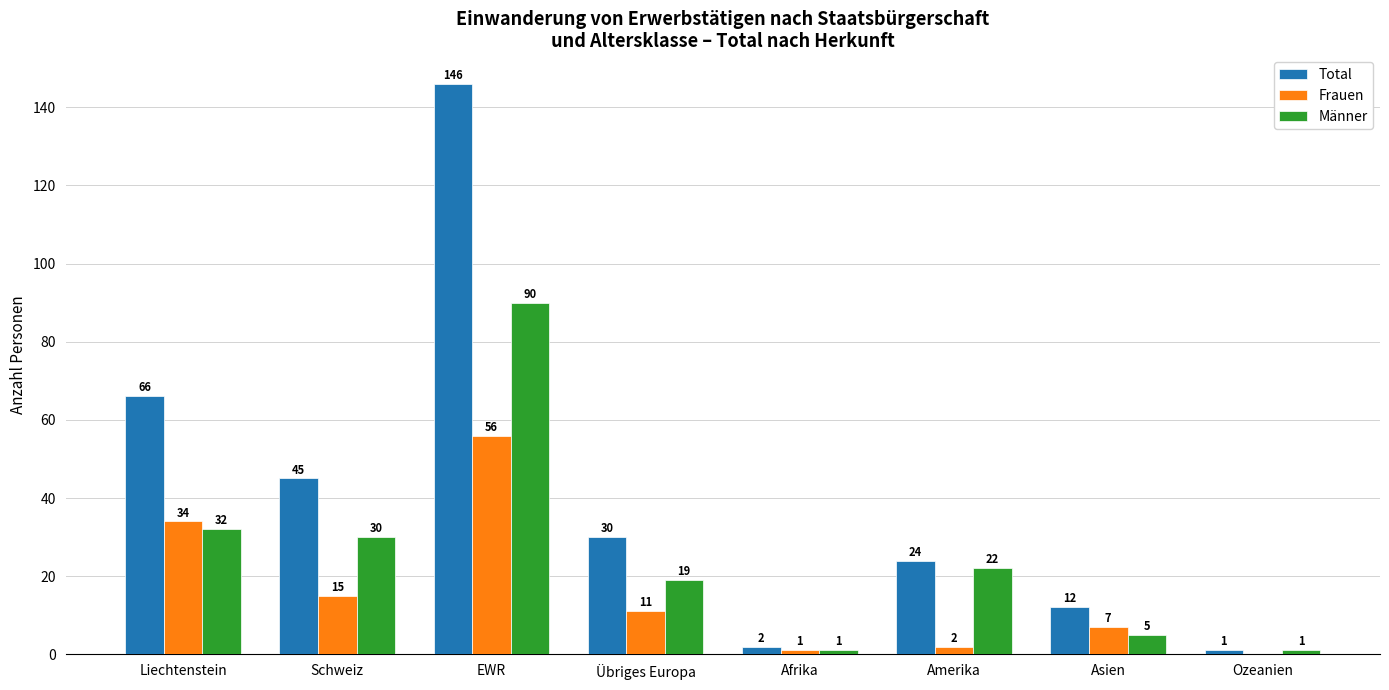

The Frauen series shows -34 at Ozeanien. True or false?

False